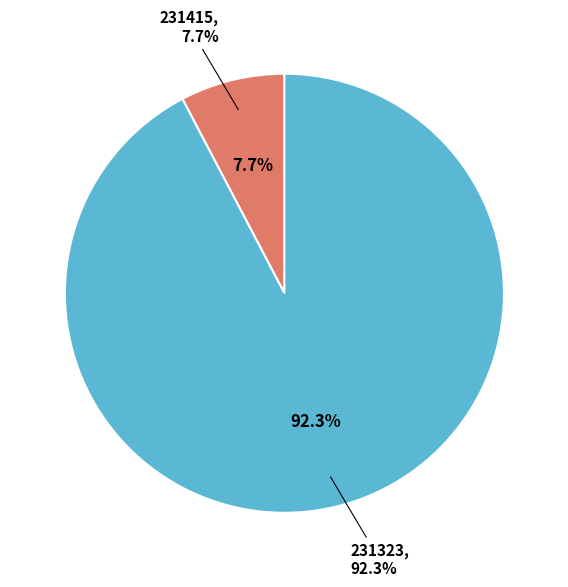

How many segments does this pie chart have?

2